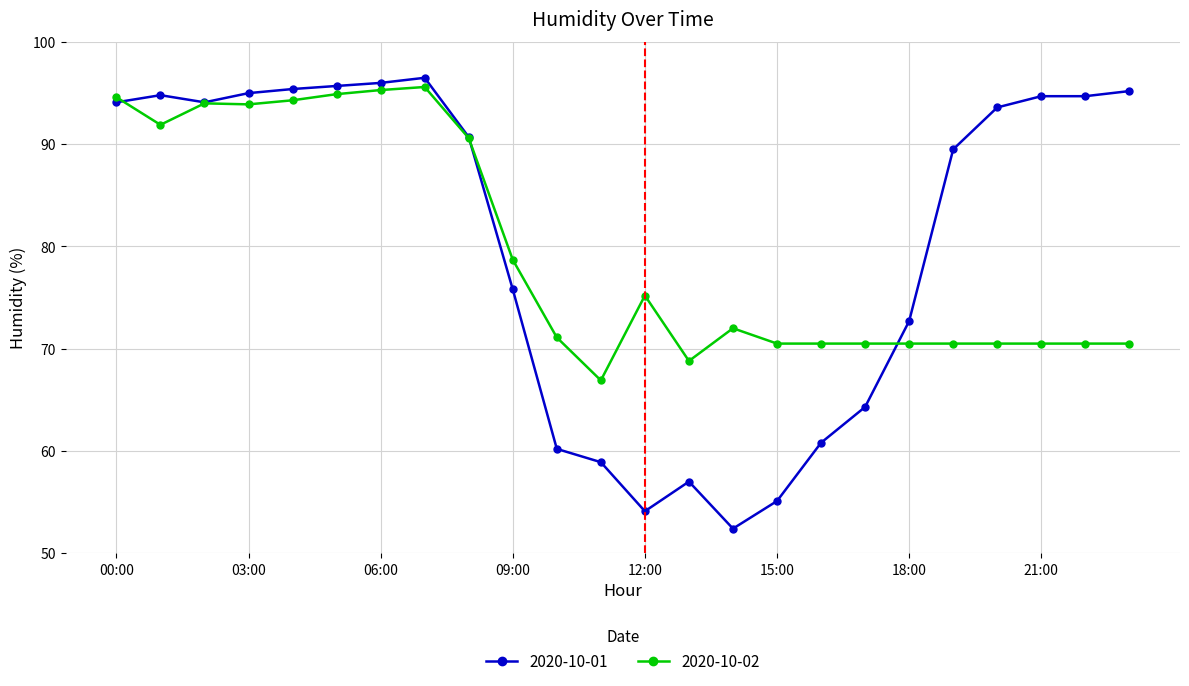

At how many categories does at least one series exceed 82?

14